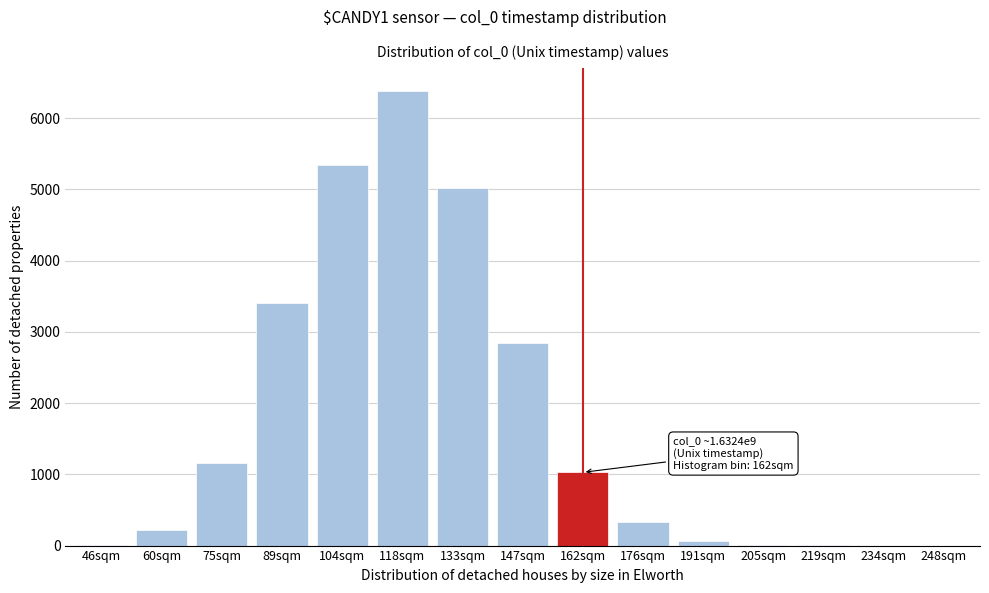

What is the sum of all values?

25809.7